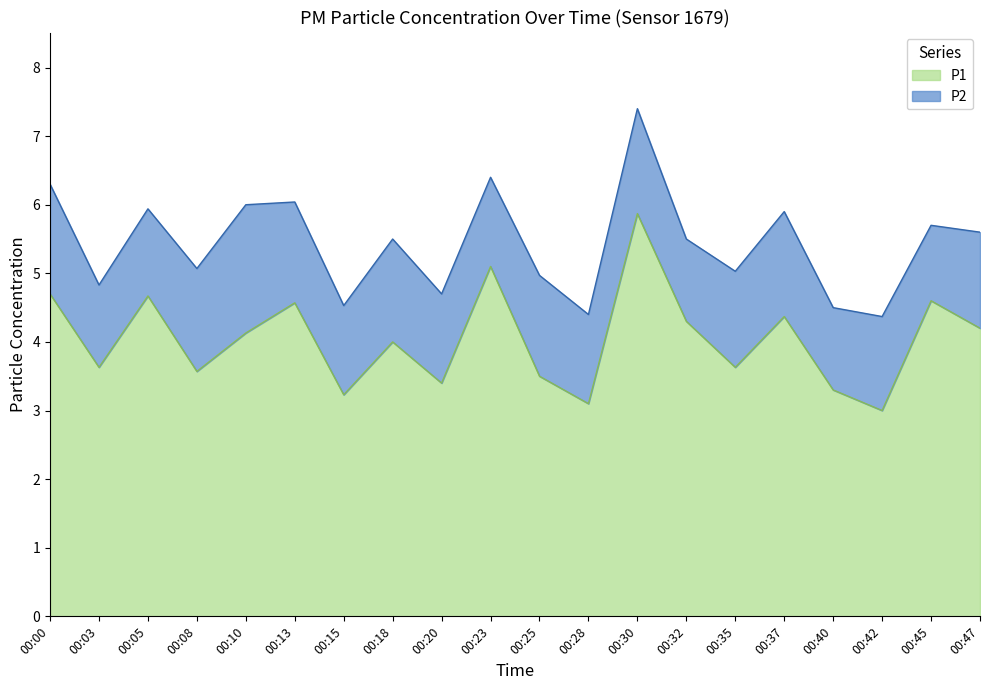

What is the sum of all values?

80.9